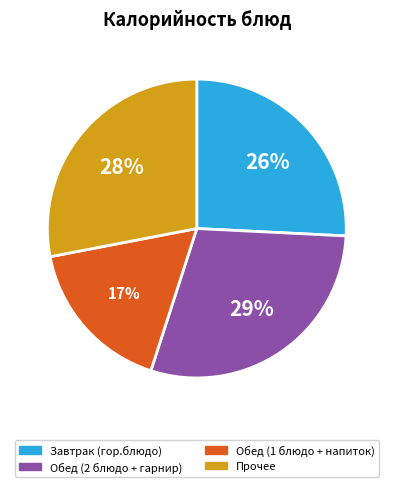

Does any single category account for the majority?

No